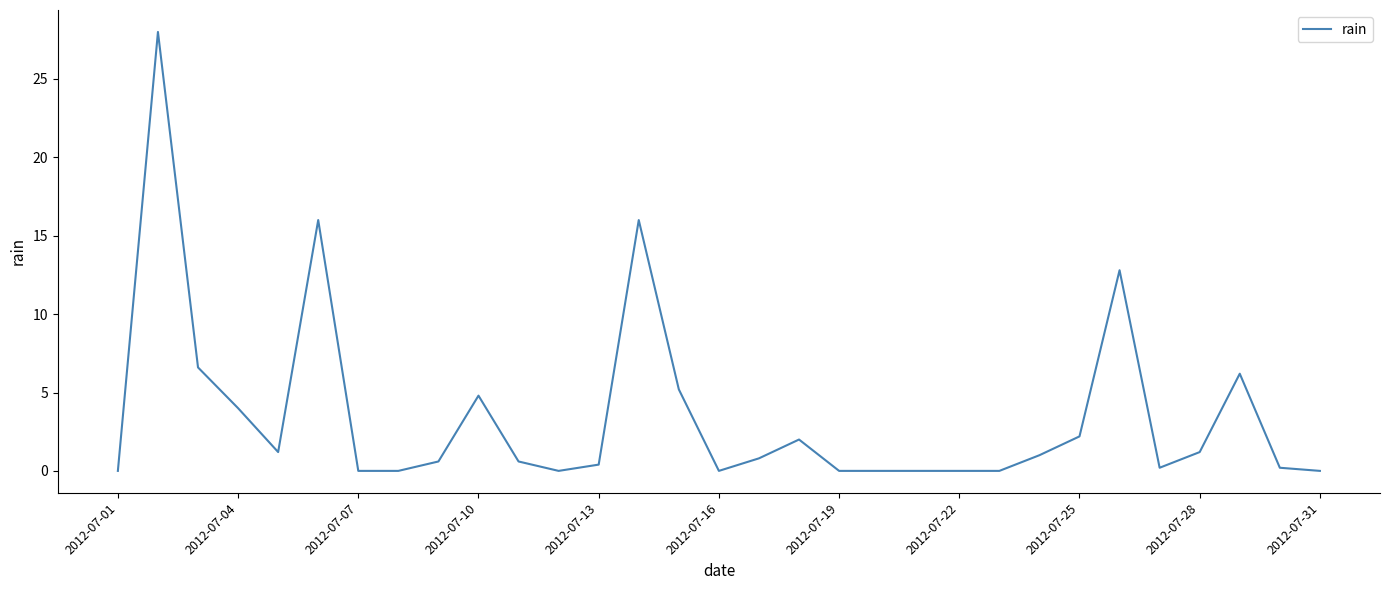

What is the difference between the maximum and minimum values?

28.0